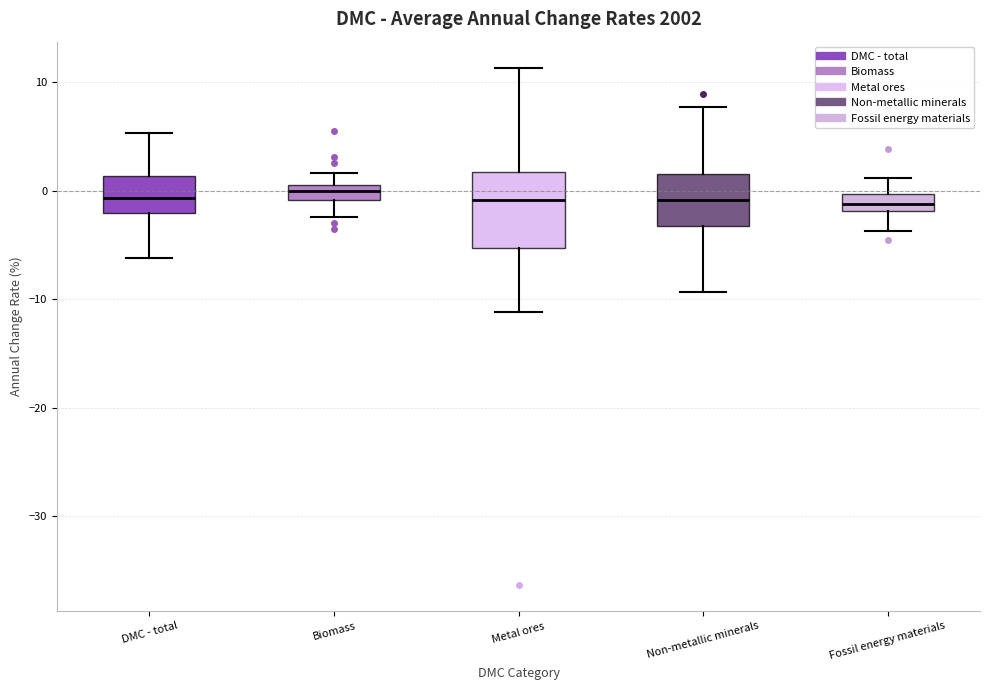

Where does the median line of the box for Metal ores sit on the y-axis? The values are not printed on the chart, so give them approximately, as read against the axis.

-1